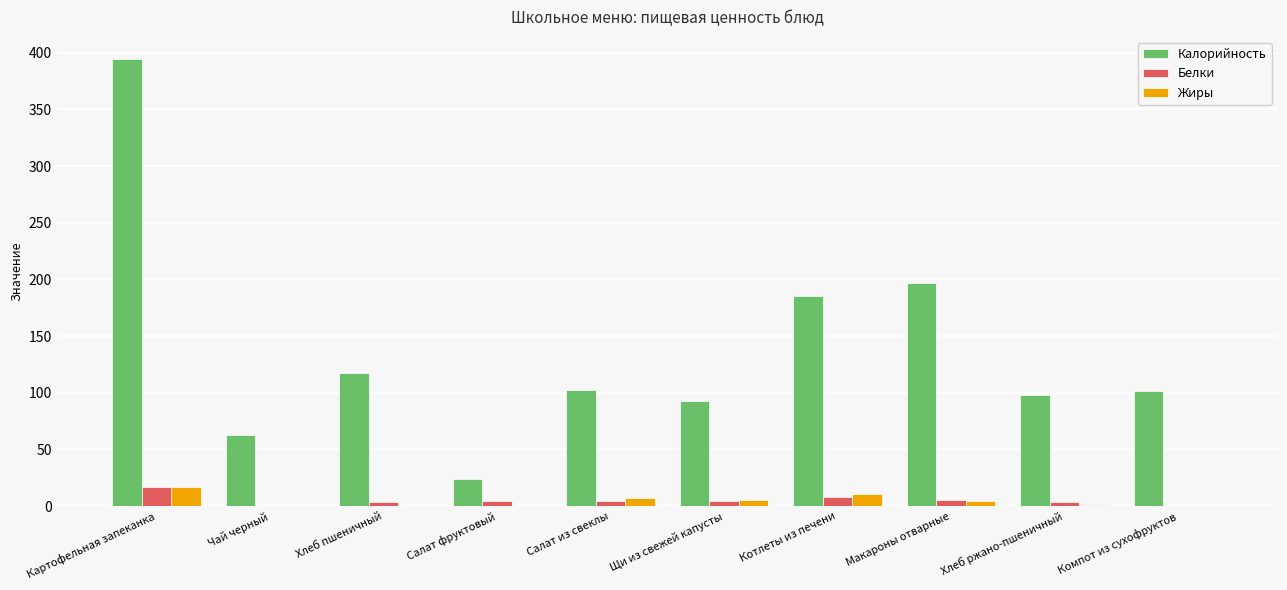

What is the average value of the Жиры series?

4.7